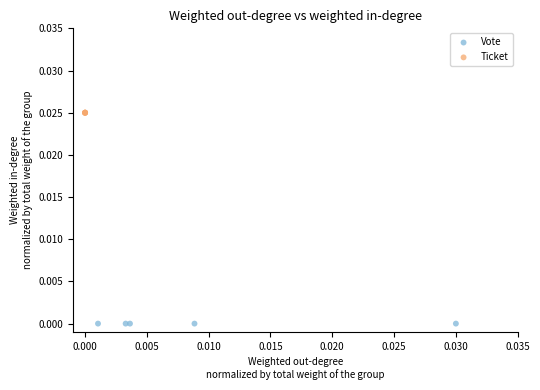

Which series contains the highest Y value?

Ticket